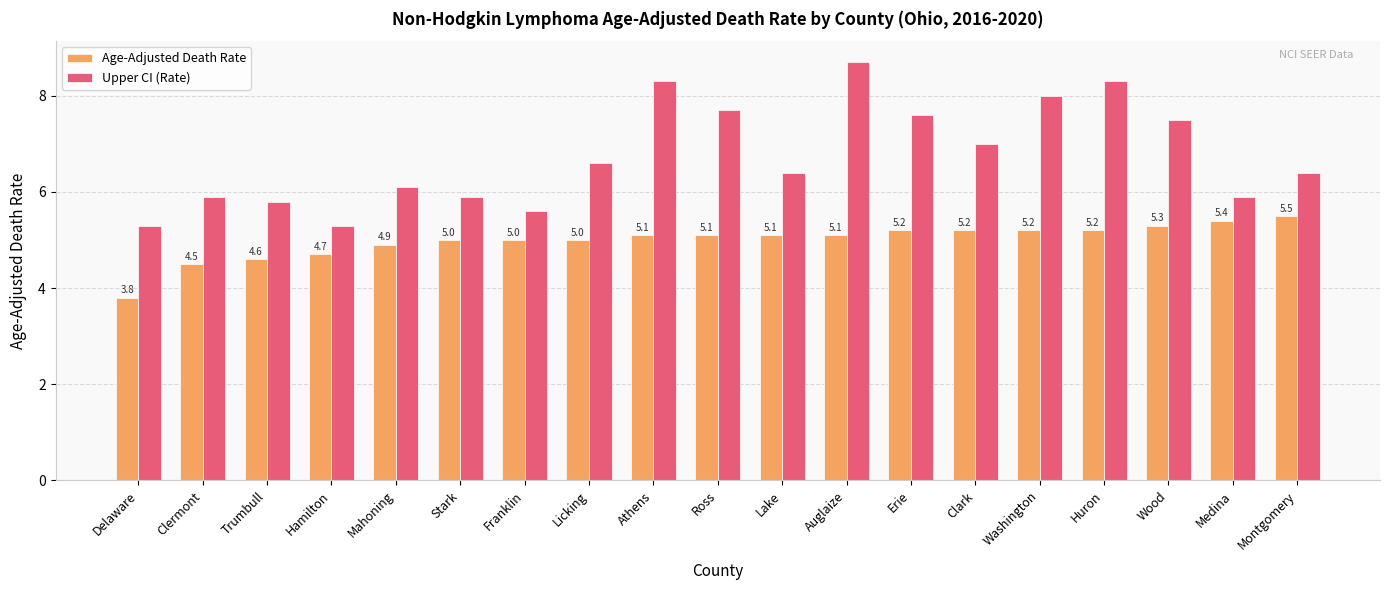

What is the label of the 6th bar from the right?

Clark